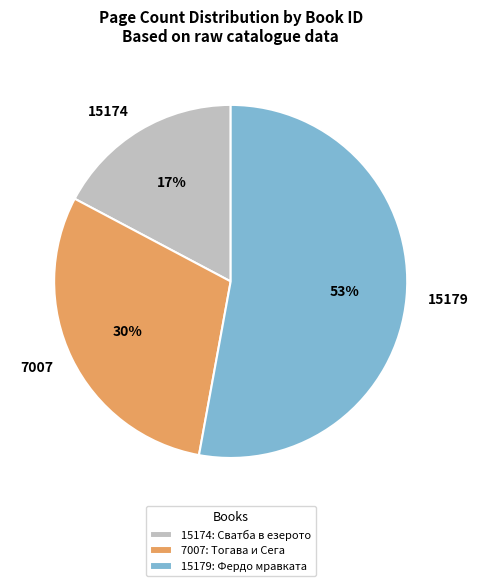

Approximately how many times larger is the value at 7007 compared to 15179?

0.6